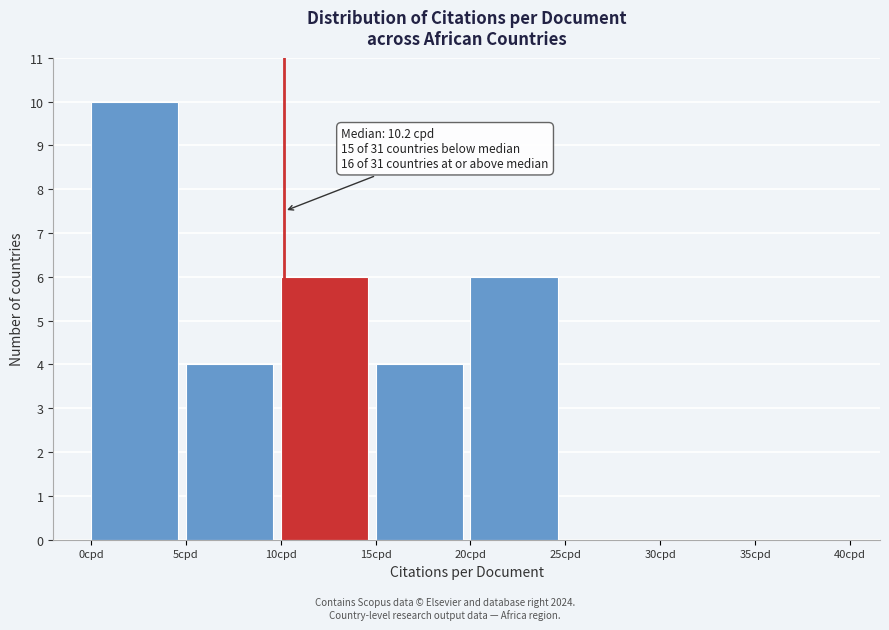

Which range on the x-axis has the tallest bar?

0 to 5